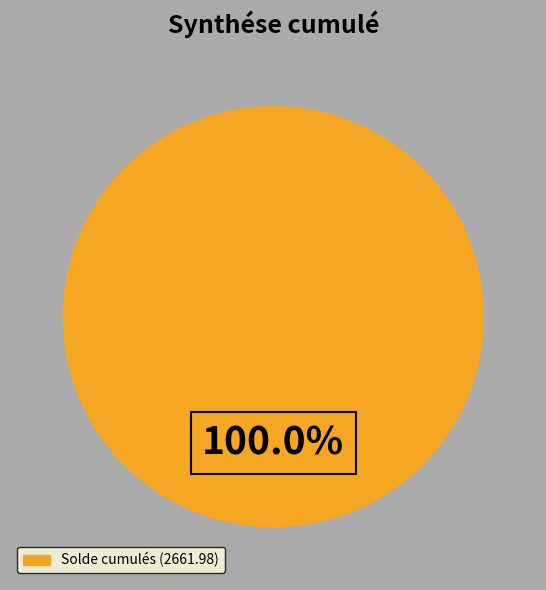

Is there any slice that represents more than half of the pie?

Yes